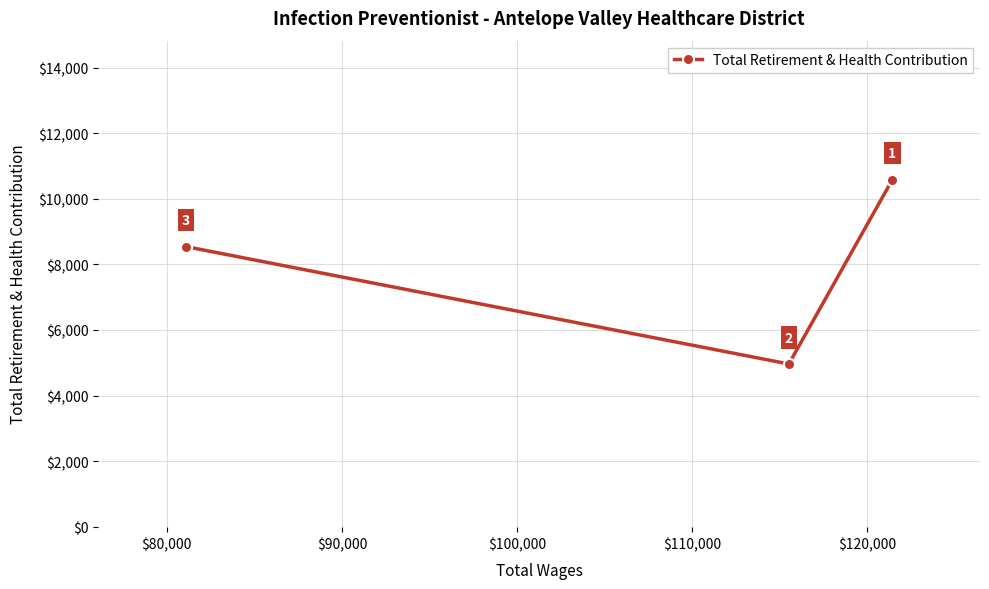

Reading left to right, what are all the values shown in this chart?

8544	4962	10590